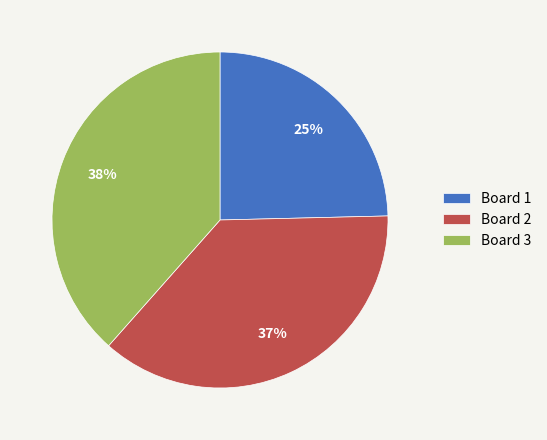

To the nearest percent, what percentage of the pie is Board 2?

37%